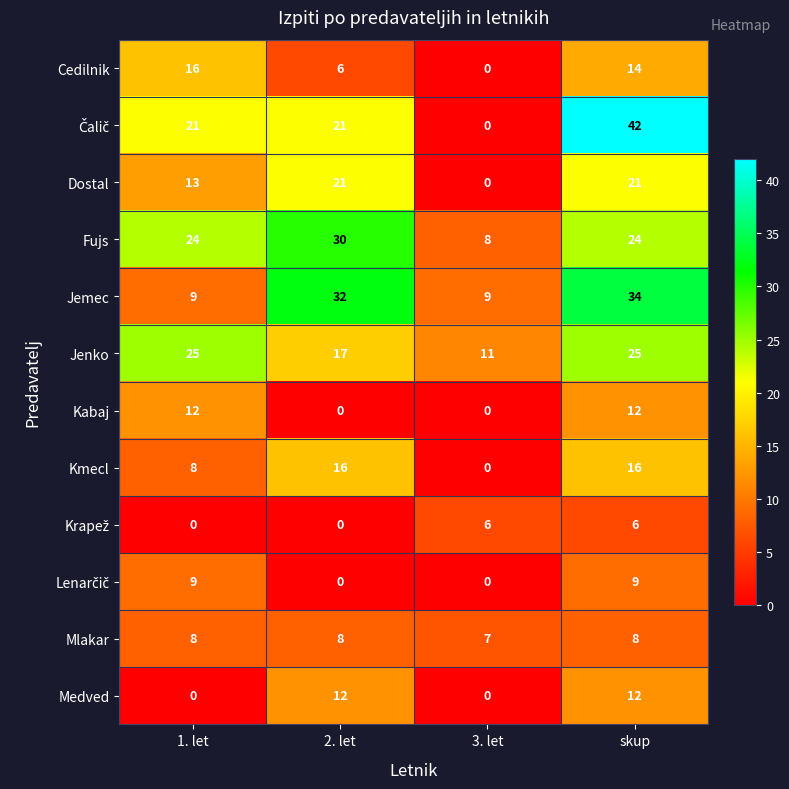

Which series has the largest total across all categories?

Fujs